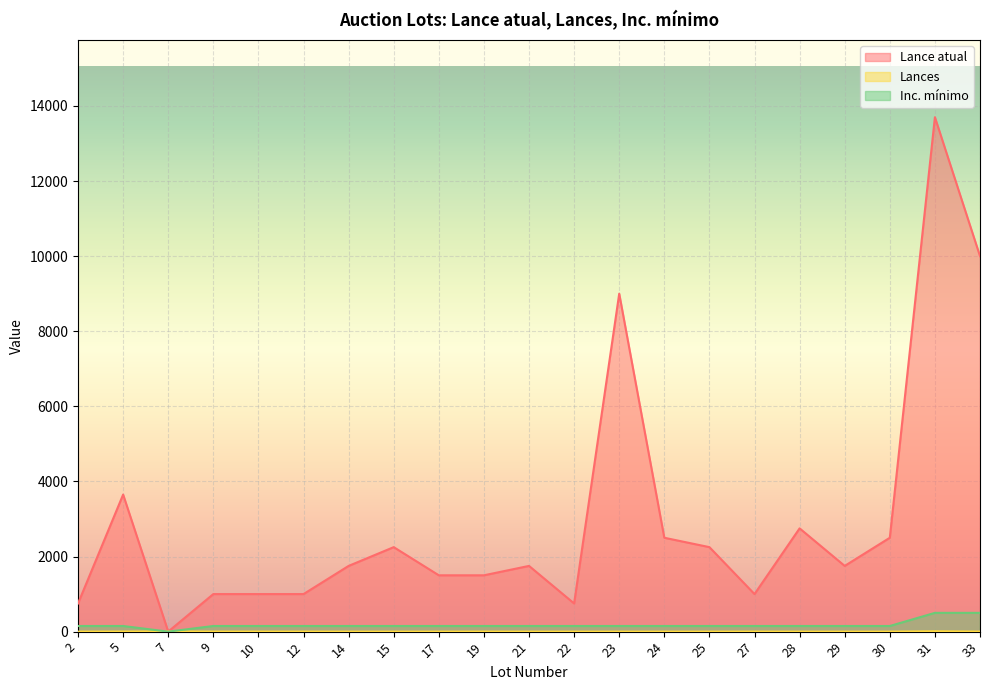

What is the difference between the highest and lowest values at 25?

2250